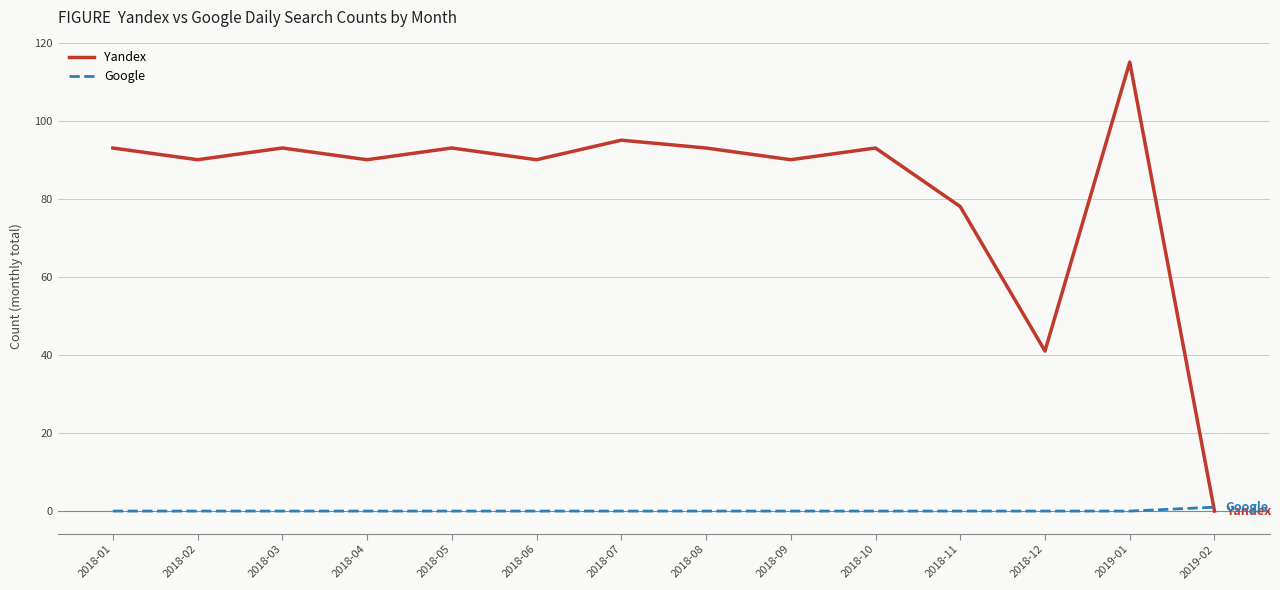

Rank the series by their average value, from lowest to highest.

Google, Yandex